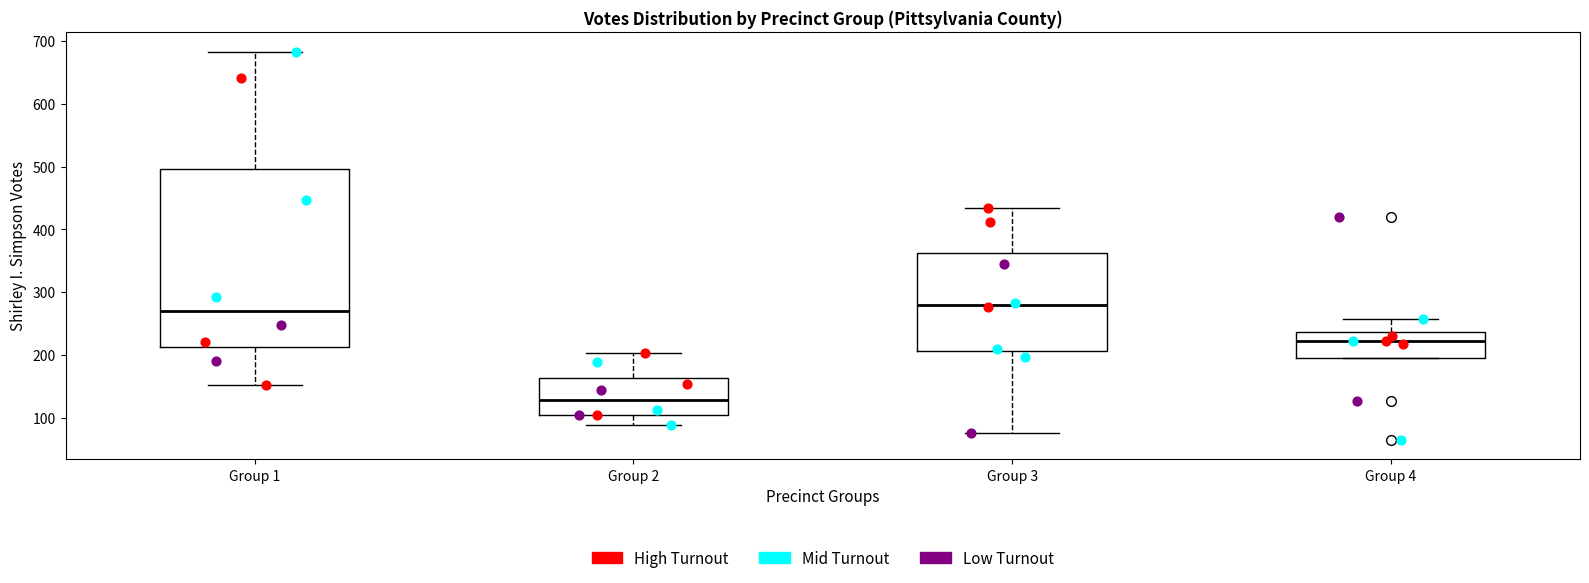

Which box has the lowest median line?

Group 2